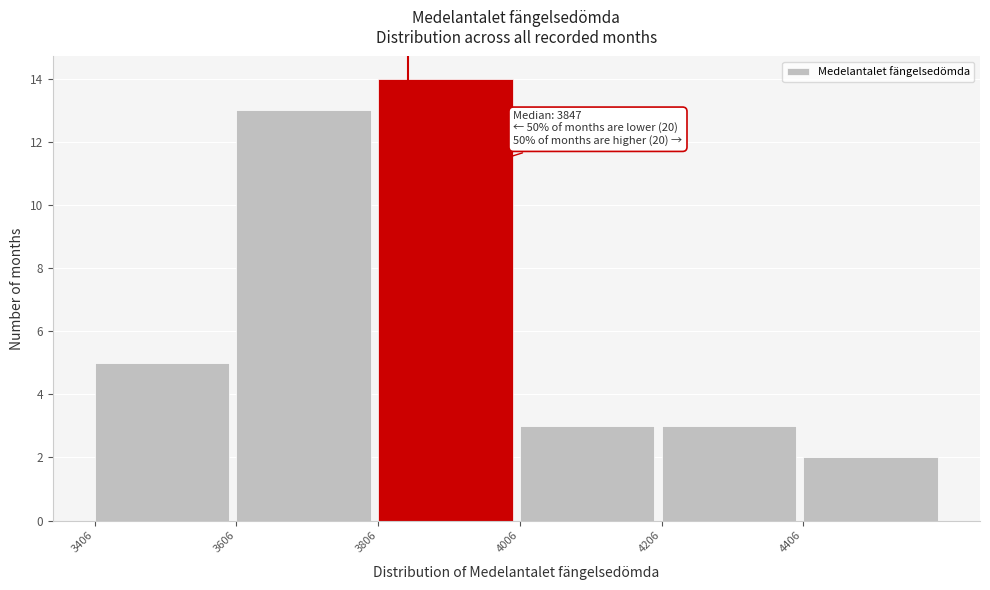

Which range on the x-axis has the tallest bar?

3806 to 4006